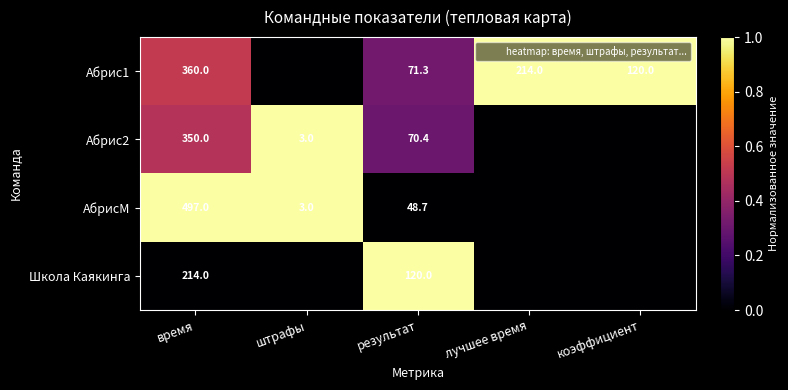

What is the maximum value for Школа Каякинга?

1.0